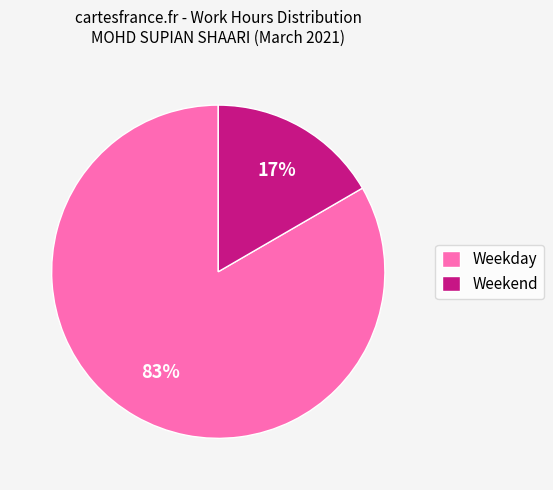

Is the sum of Weekday and Weekend greater than half?

Yes